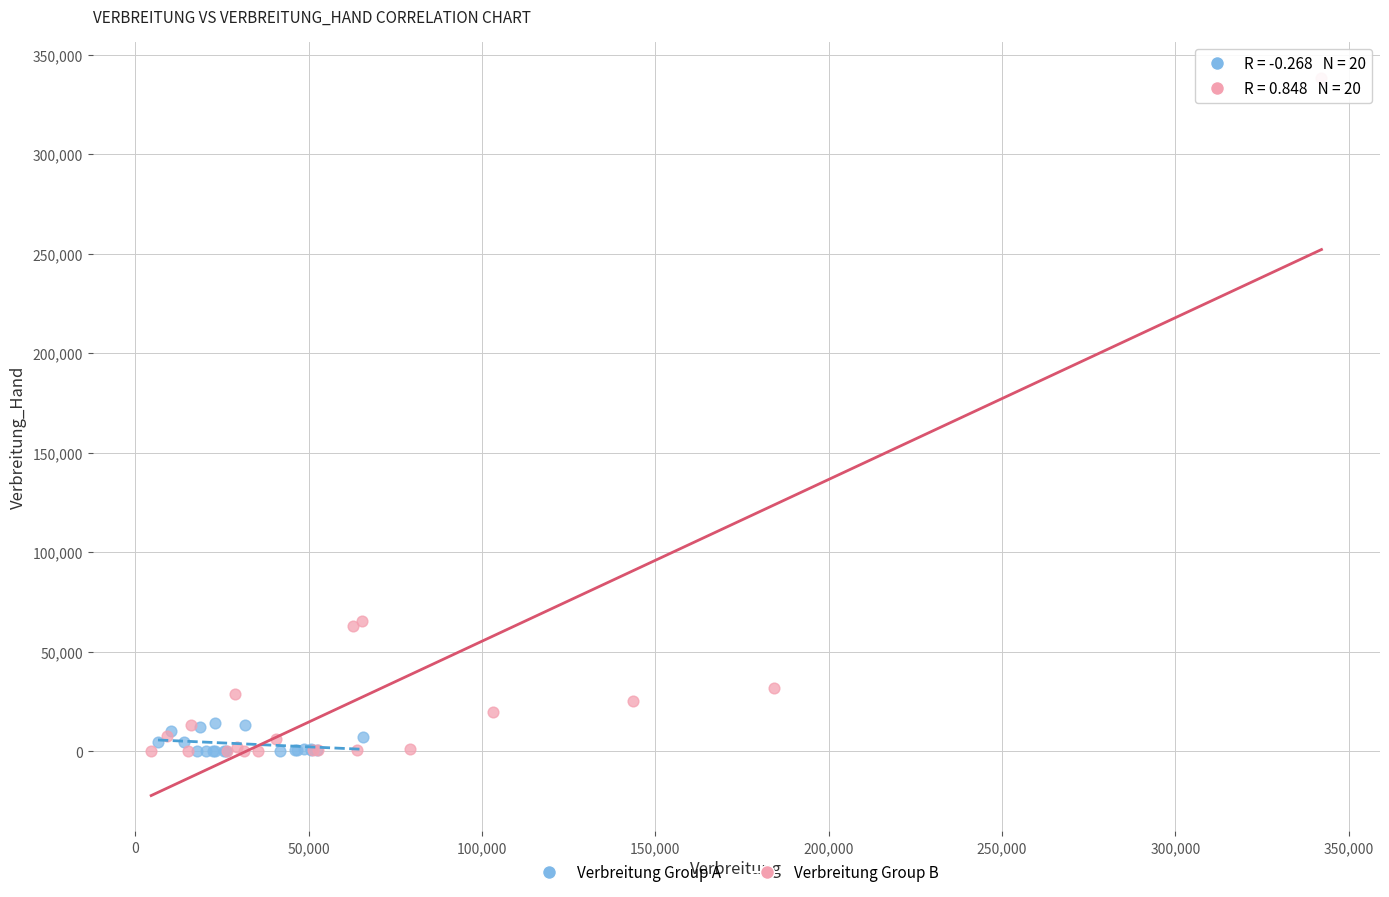

What are all the series names shown in the legend?

Verbreitung Group A, Verbreitung Group B